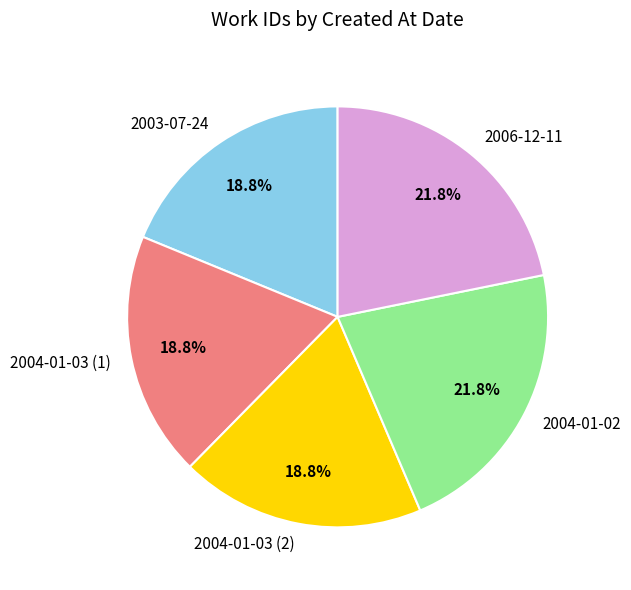

Between 2004-01-02 and 2004-01-03 (1), which is larger?

2004-01-02